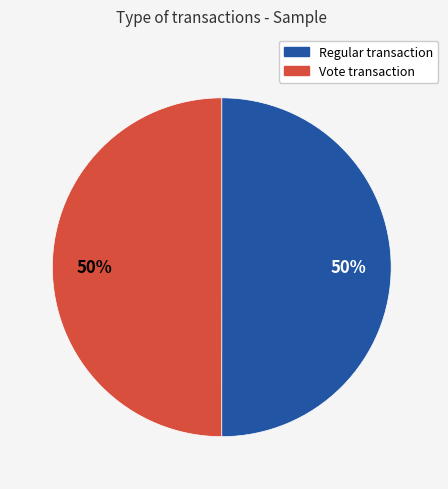

True or false: Regular accounts for 35% of the total.

False